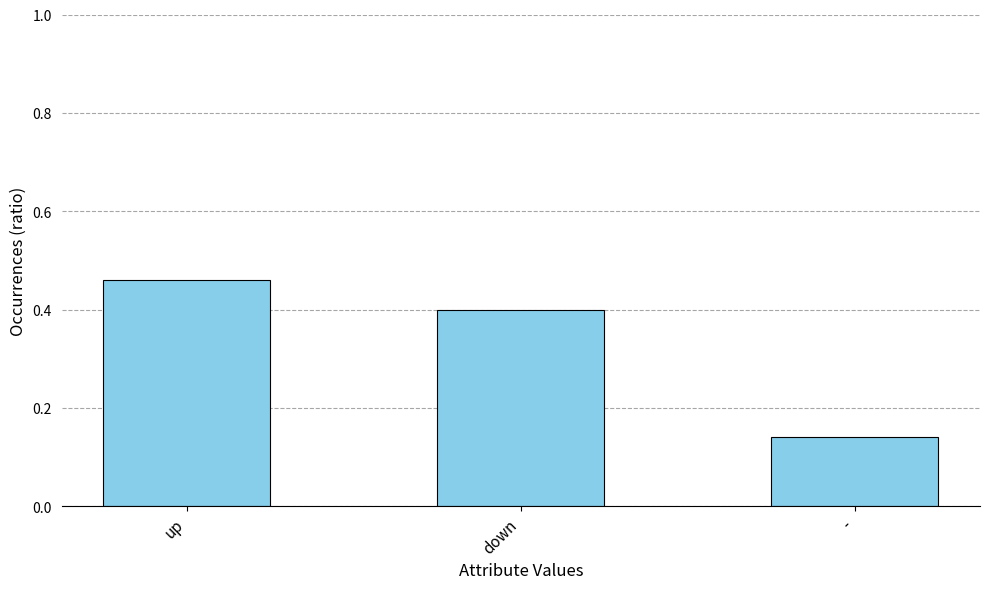

What value does the data have at down?

0.4